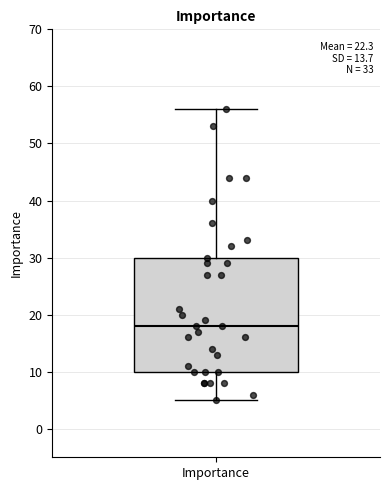

Where is the upper edge of the box for Importance on the y-axis? The values are not printed on the chart, so give them approximately, as read against the axis.

30